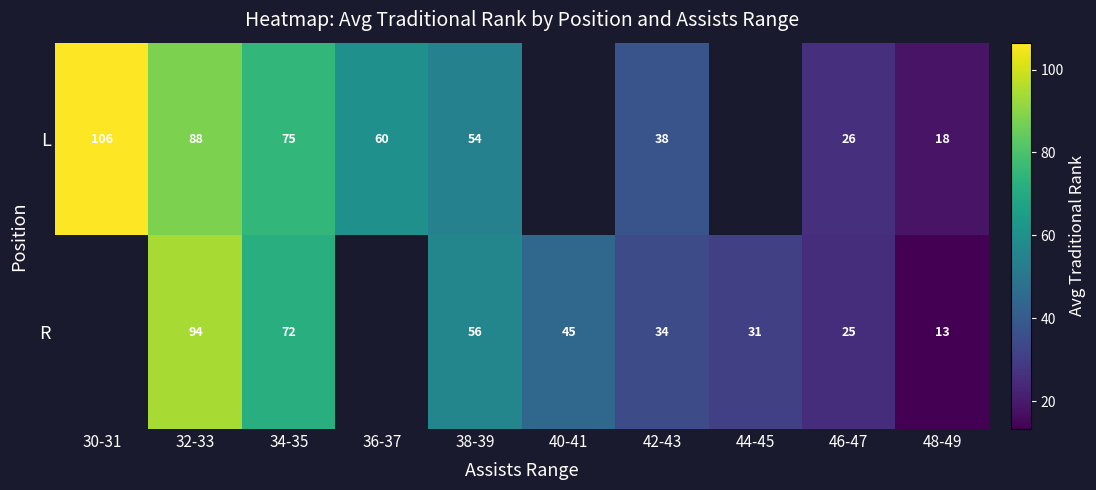

True or false: R has a value of 45.0 at 40-41.

True